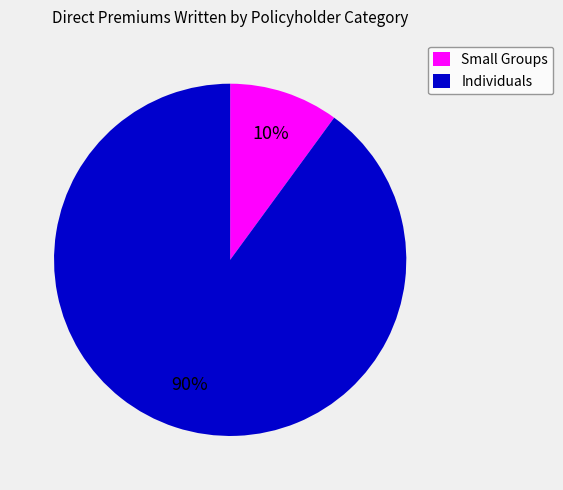

What is the largest slice in the pie chart?

Individuals